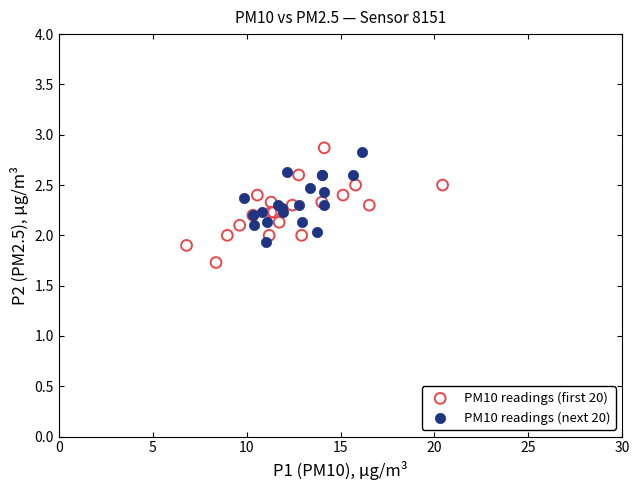

Which series has the largest Y range (max minus min)?

PM10 readings (first 20)